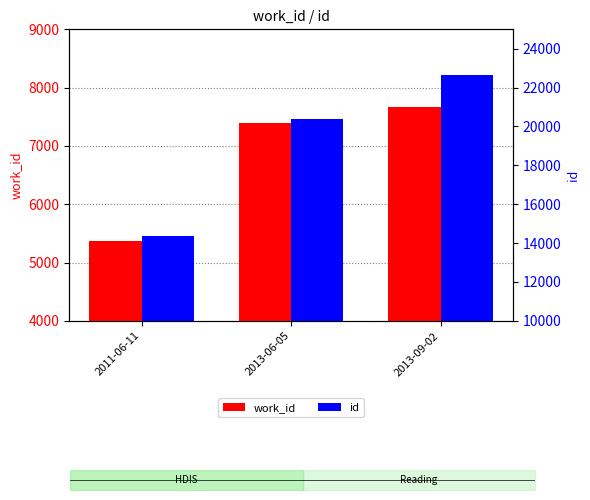

Count the number of data series in this chart.

2